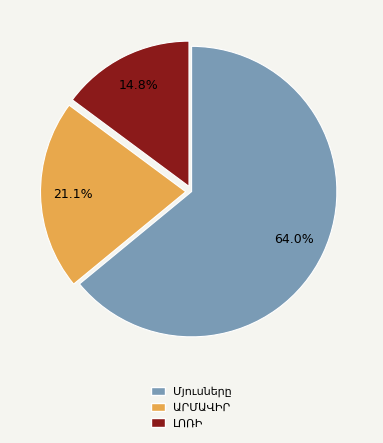

To the nearest percent, what is the difference between the largest and smallest slice percentages?

49%